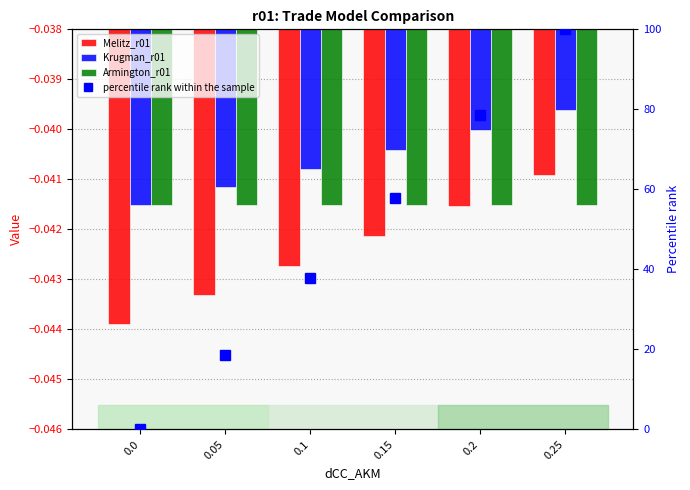

List the series in order of their peak value, highest first.

percentile rank within the sample, Krugman_r01, Melitz_r01, Armington_r01